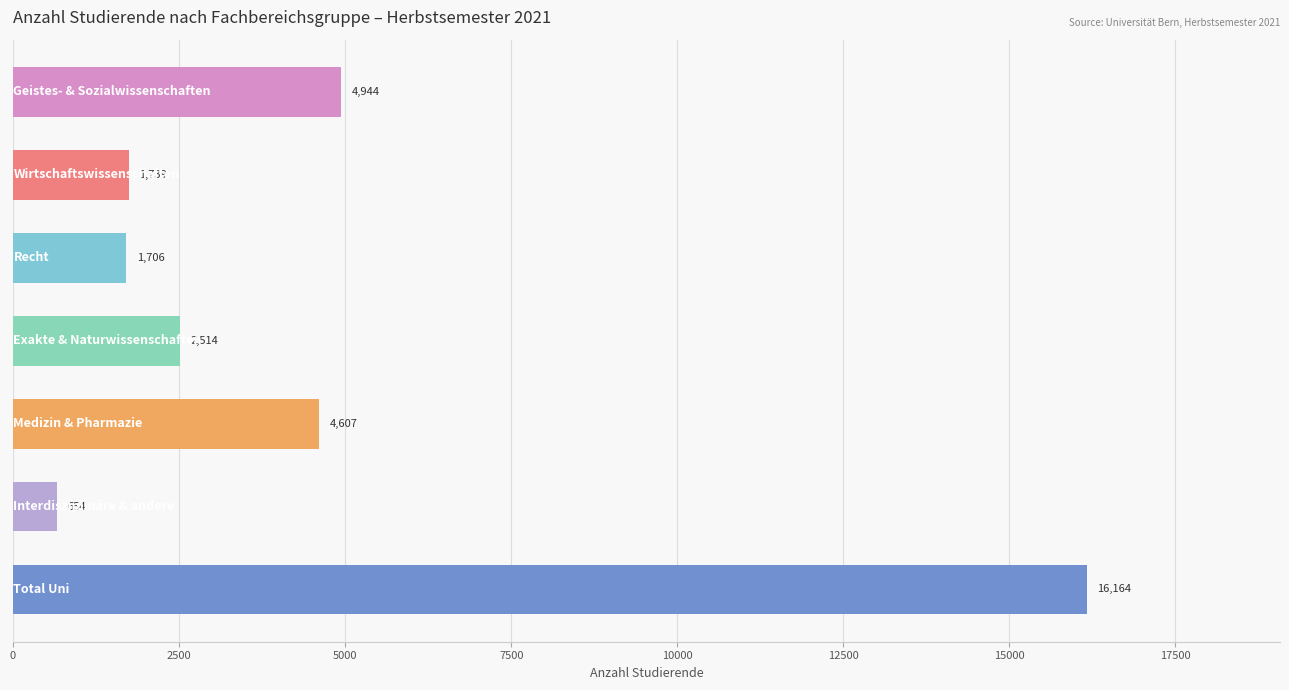

Reading top to bottom, extract all data points from this chart.

4944	1739	1706	2514	4607	654	16164